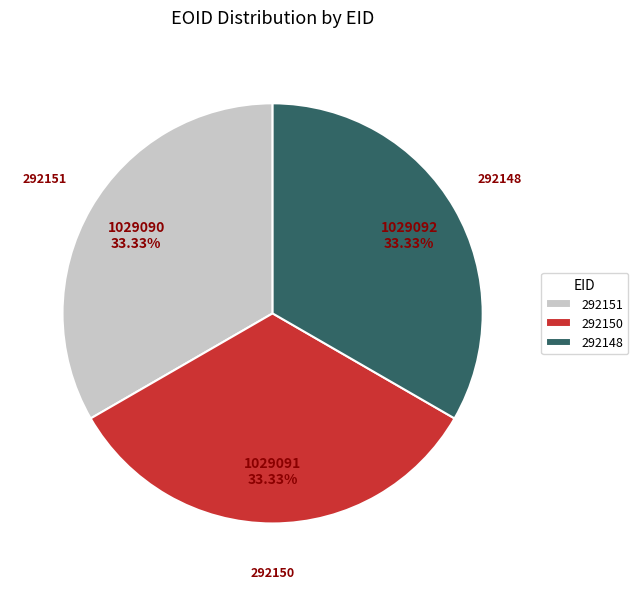

What is the ratio of the value at 292151 to the value at 292150?

1.0